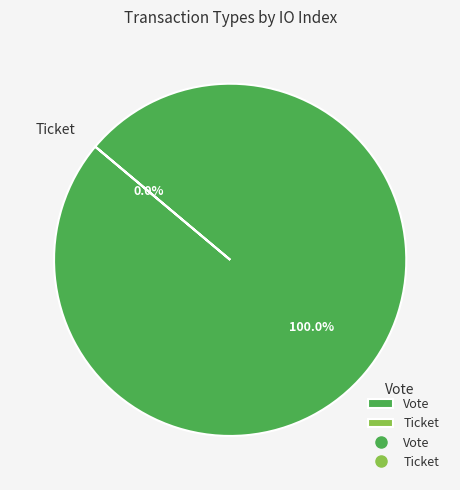

How many slices are in this pie chart?

2